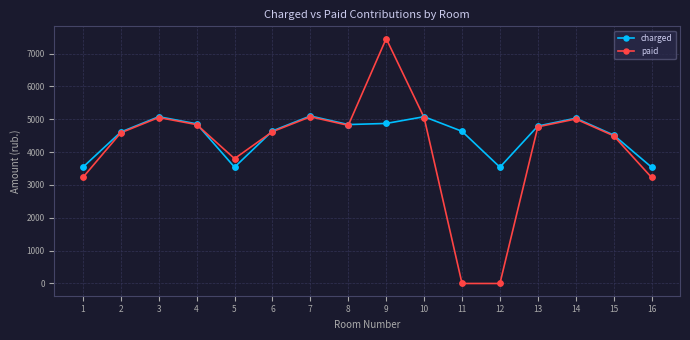

Which series changed the most between 11 and 16?

paid